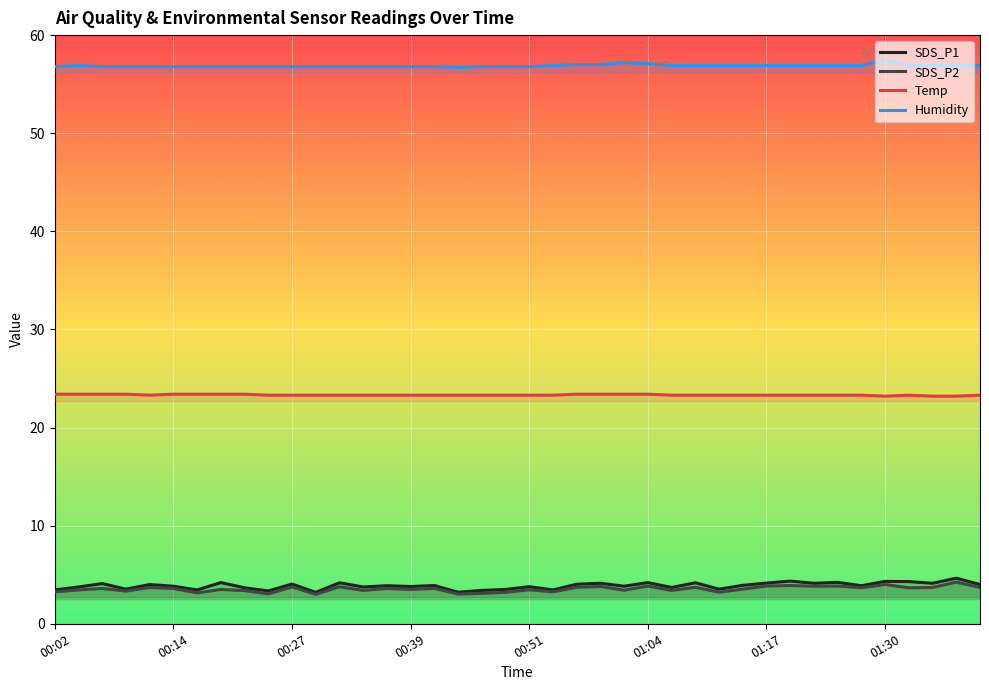

Where is SDS_P2 nearest to the value 3?

11